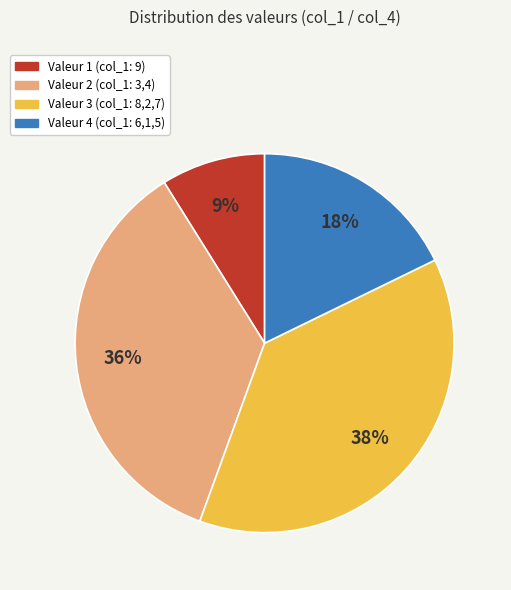

To the nearest percent, what is the difference between the largest and smallest slice percentages?

29%